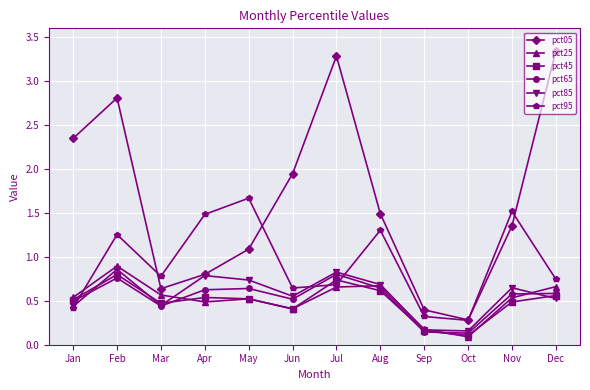

What is the value of the pct95 point at the 4th from the left?

1.5